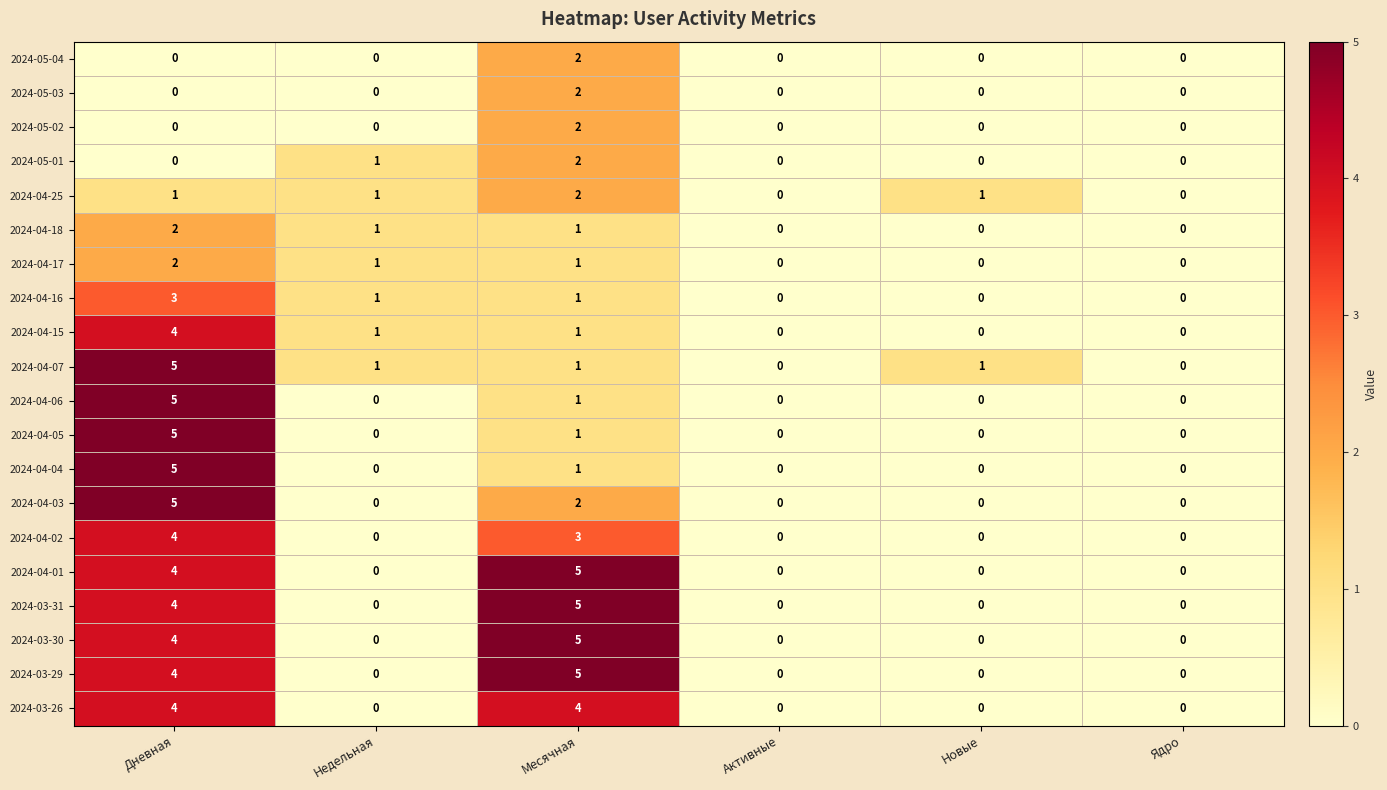

At which label does 2024-04-04 reach its peak?

Дневная